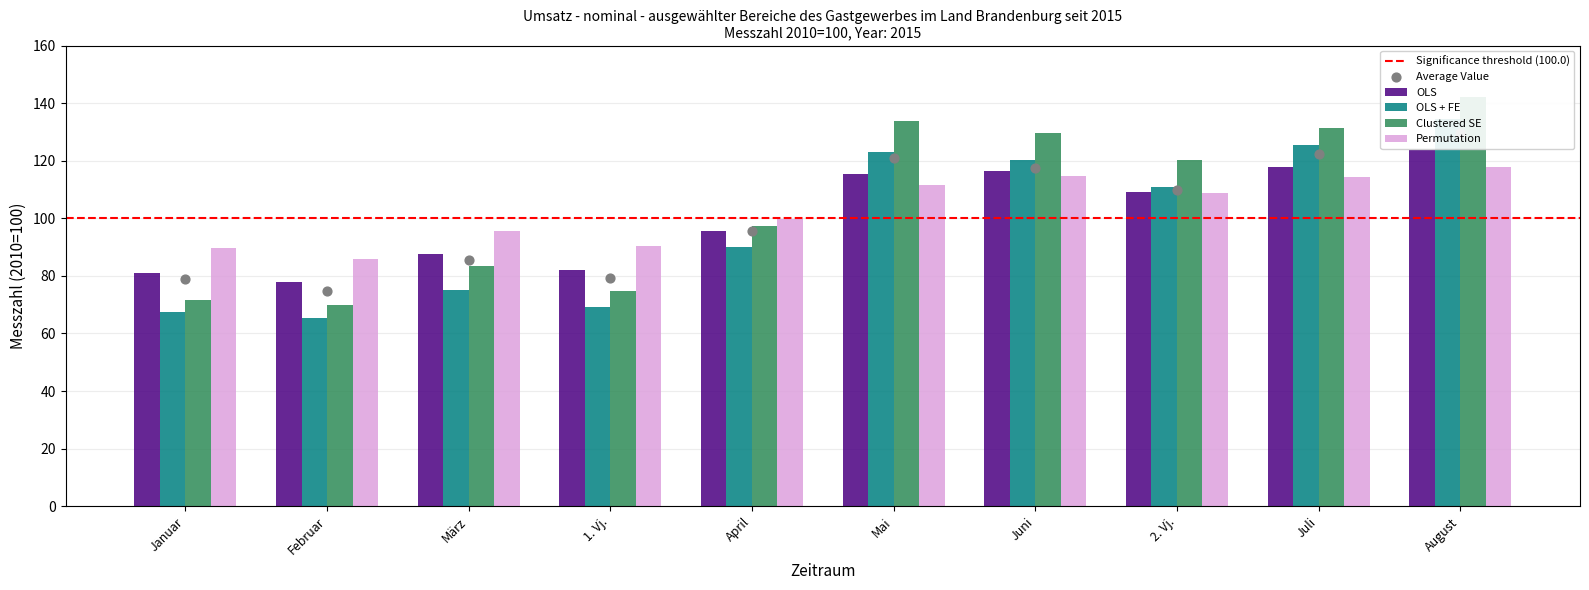

Which series reaches the minimum Y coordinate?

OLS + FE